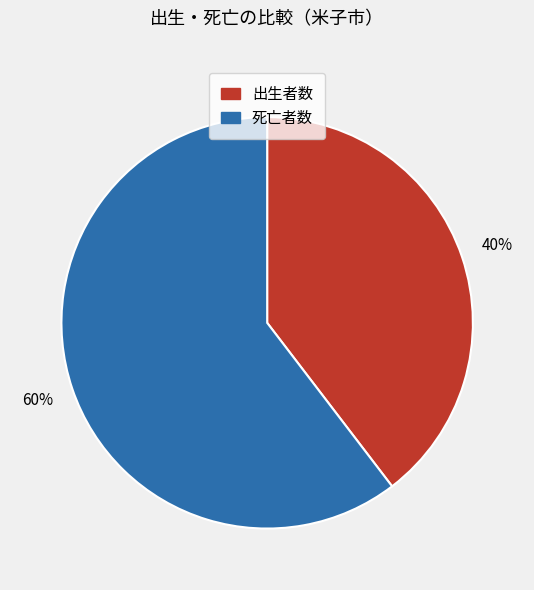

To the nearest percent, what is the average slice percentage?

50%